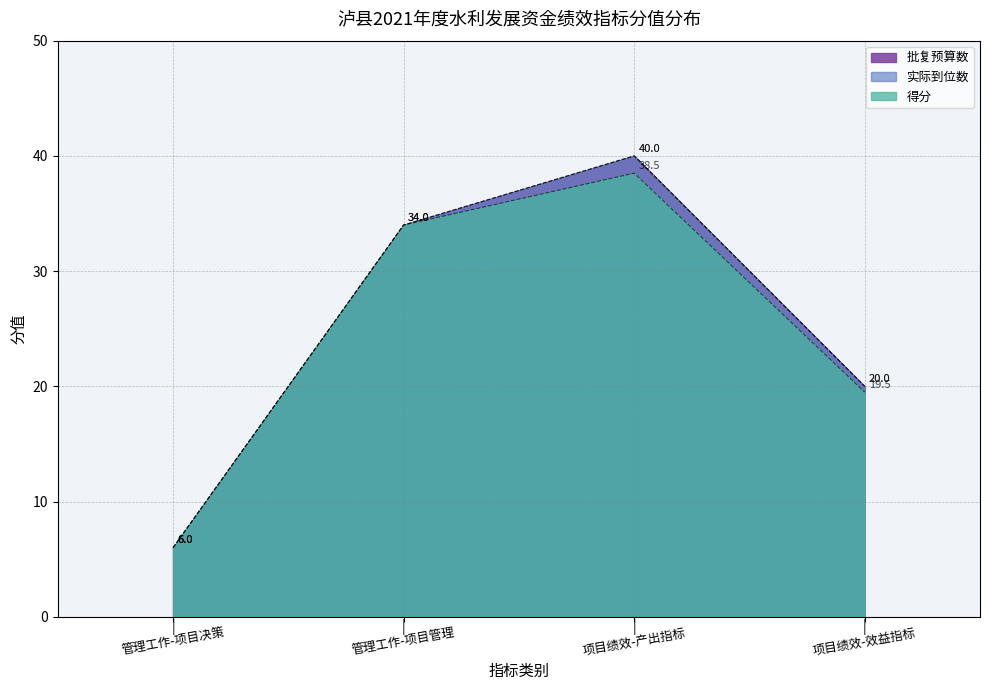

What is the difference between the 实际到位数 values at 管理工作-项目决策 and 项目绩效-产出指标?

34.0